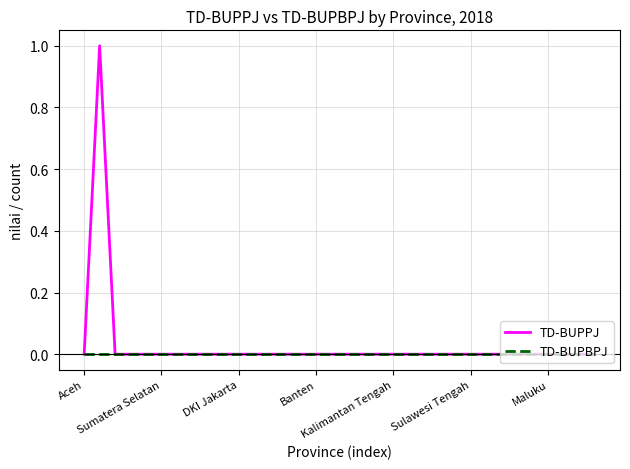

Rank the series by their maximum value, from highest to lowest.

TD-BUPPJ, TD-BUPBPJ